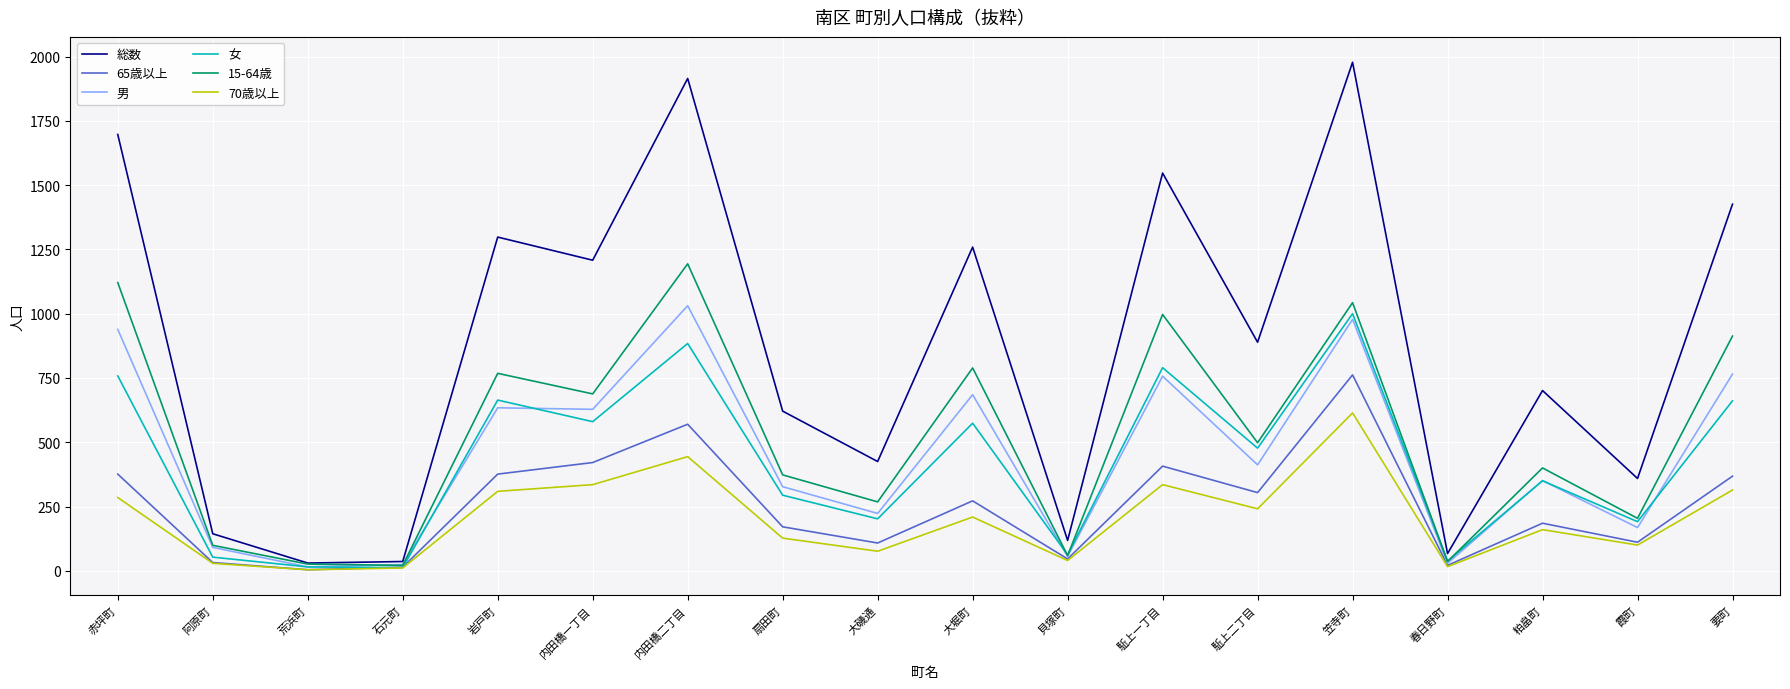

Between 貝塚町 and 春日野町, which series saw the biggest shift?

総数